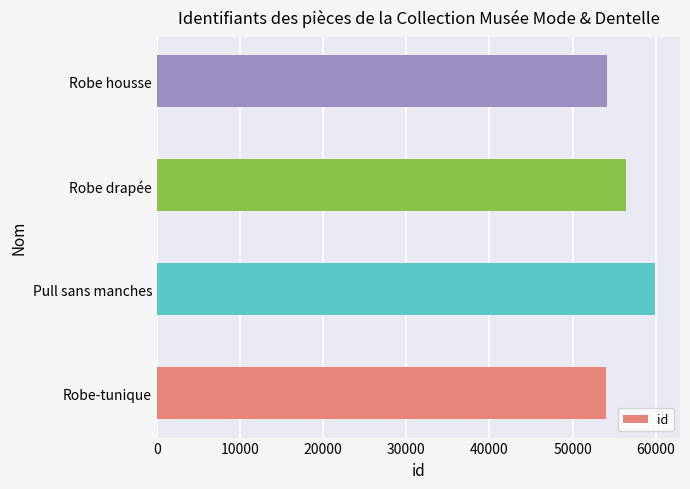

What is the sum of the values at Robe-tunique and Robe housse?

108168